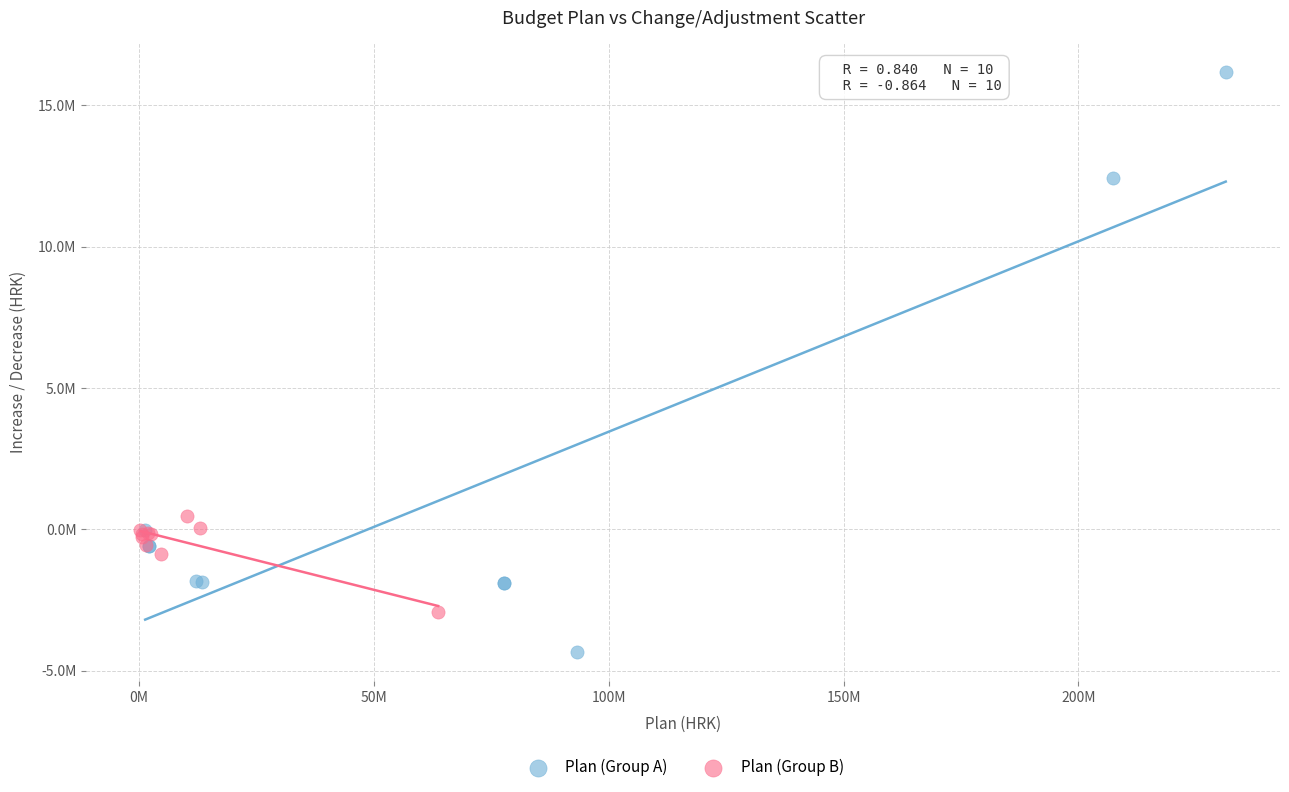

Which series has the largest Y range (max minus min)?

Plan (Group A)